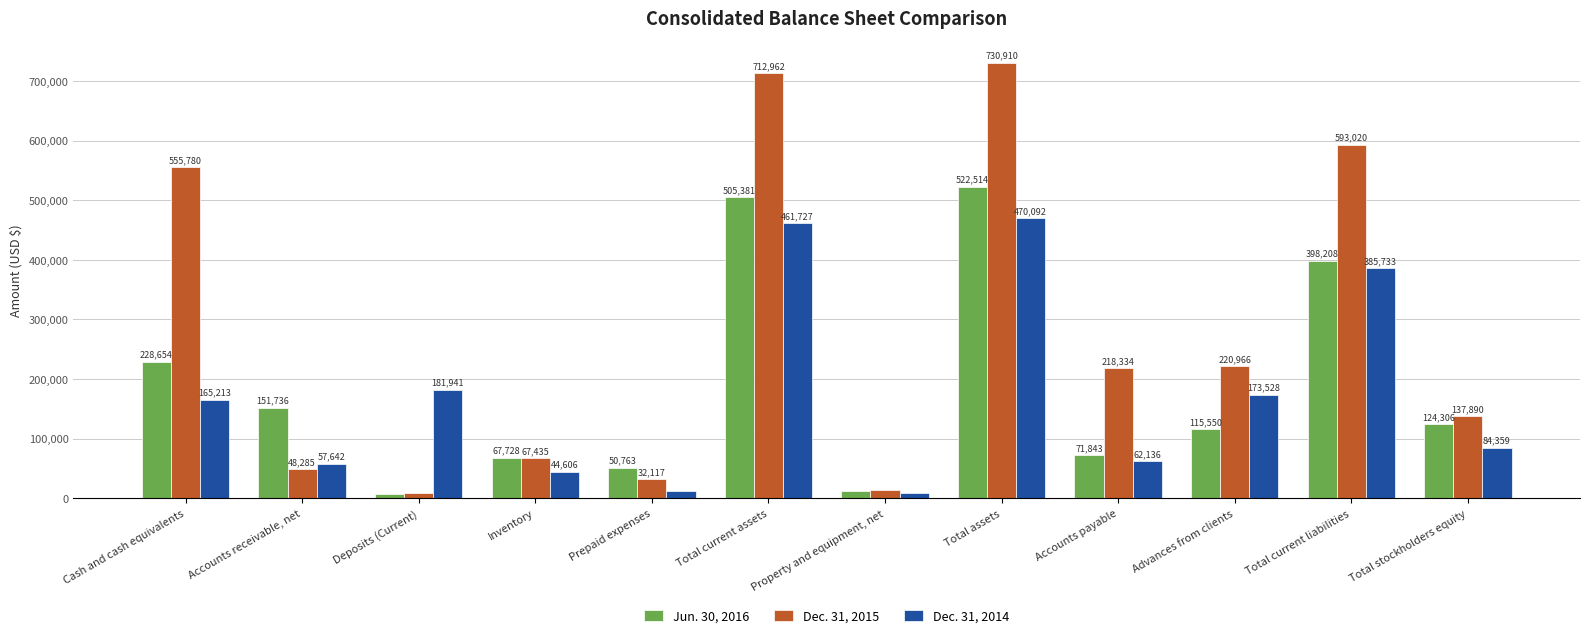

Which series has the widest spread of values?

Dec. 31, 2015